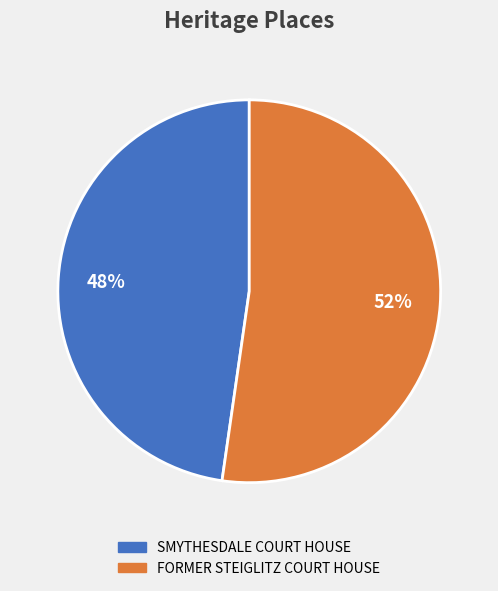

The SMYTHESDALE COURT HOUSE slice represents 48% of the pie. True or false?

True